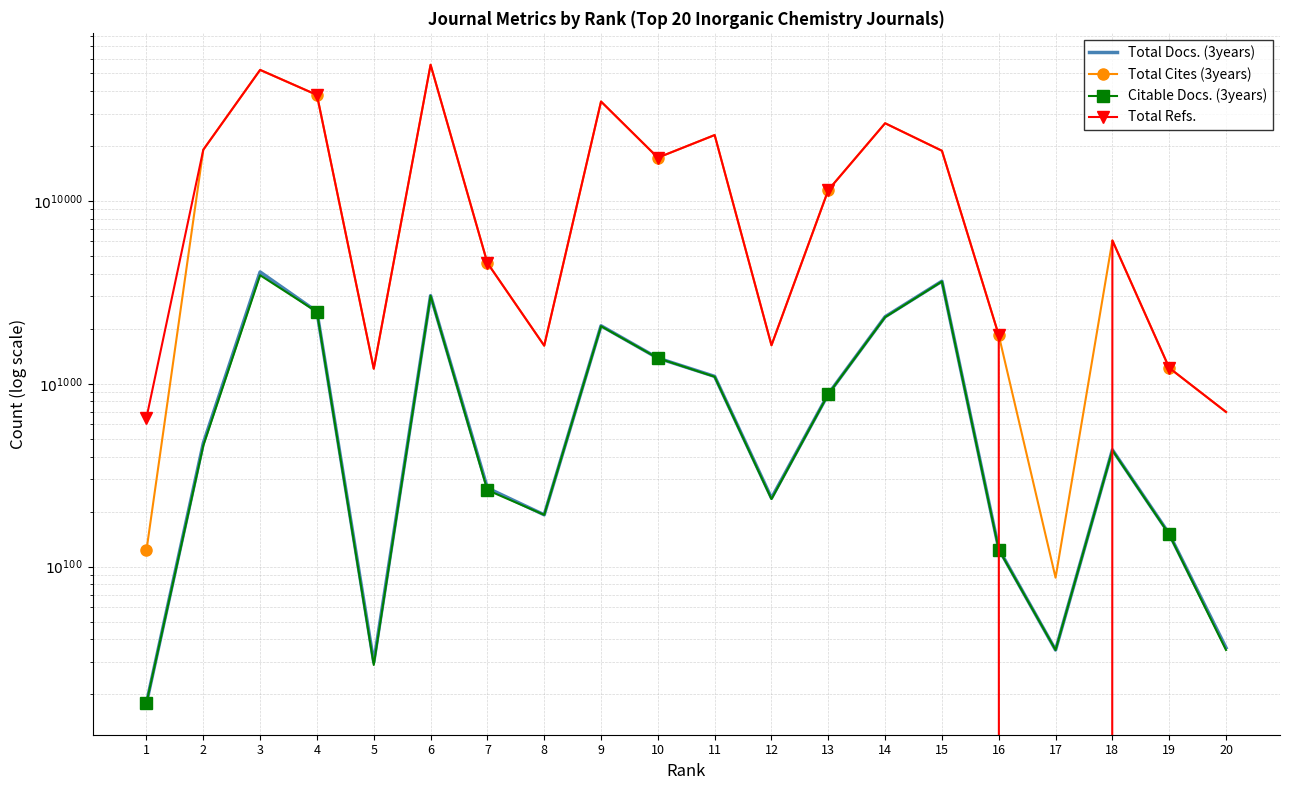

The value of Citable Docs. (3years) at 16 is 124. True or false?

True